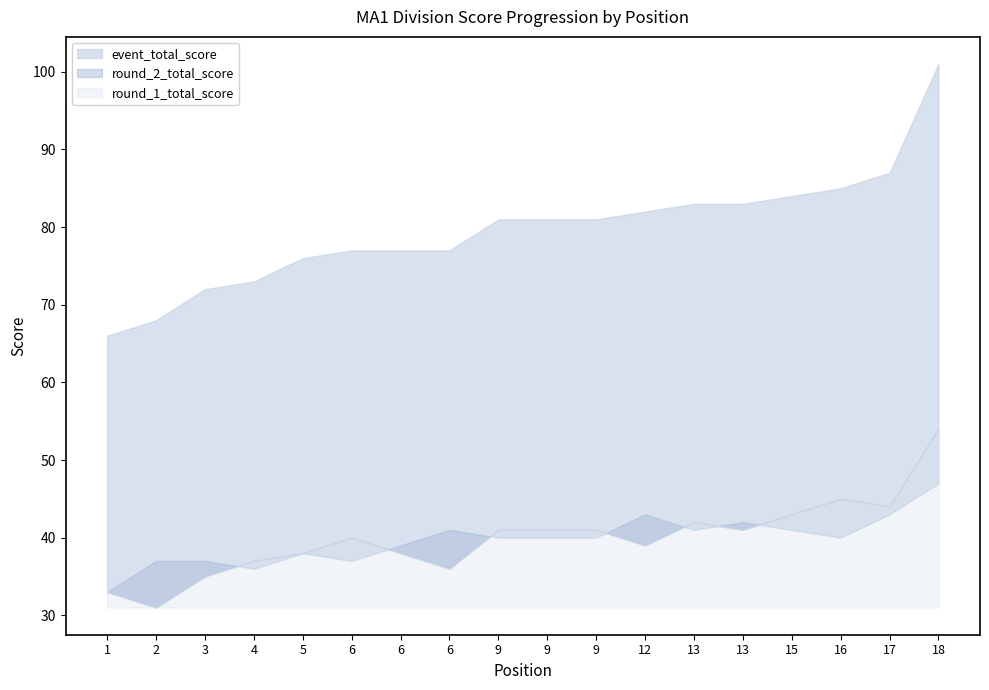

What is the average value of the round_2_total_score series?

40